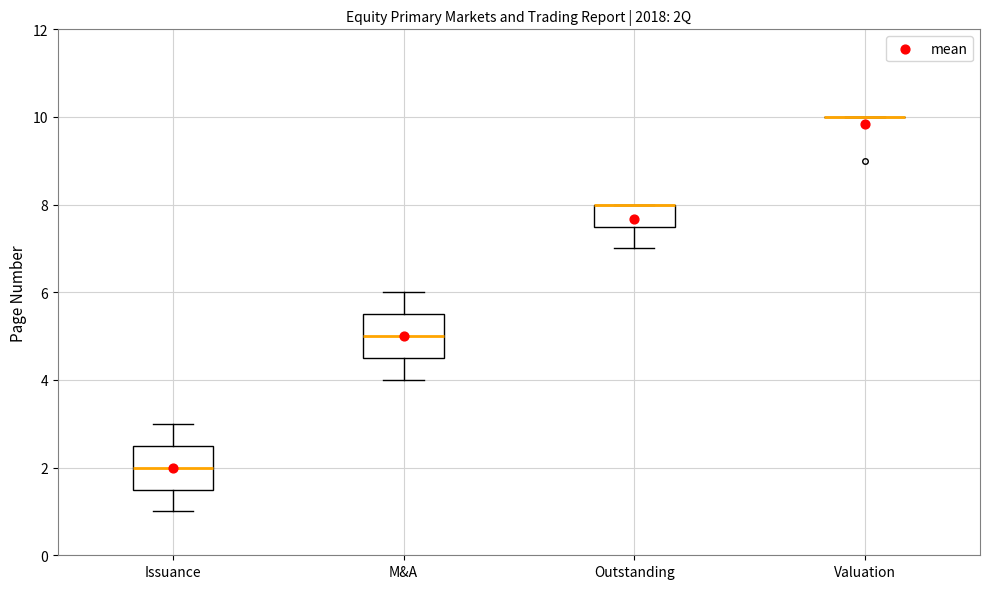

Reading left to right, transcribe this box plot: for each box, give where its median line is, the range the box spans, and where its two whiskers end, as read against the y-axis. The values are not printed on the chart, so give them approximately, as read against the axis.

Issuance: median 2.0, box 1.6 to 2.6, whiskers 1.0 to 3.0
M&A: median 5.0, box 4.6 to 5.6, whiskers 4.0 to 6.0
Outstanding: median 8.0 (drawn on the box's upper edge), box 7.6 to 8.0, whiskers 7.0 to 8.0
Valuation: box collapsed to a line at 10.0, whiskers 10.0 to 10.0